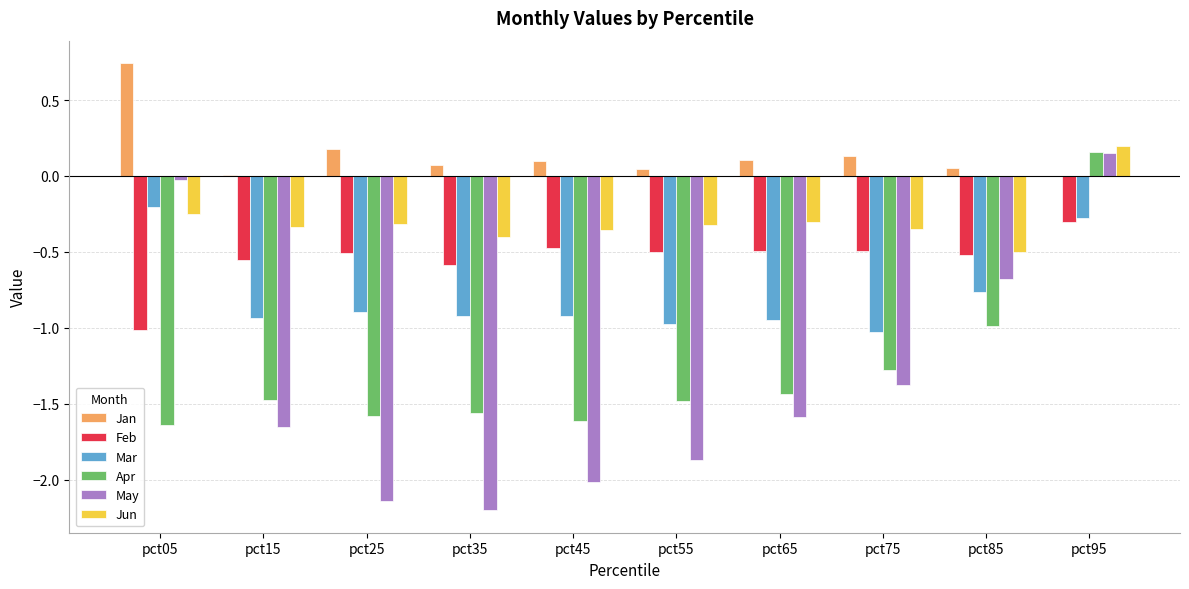

At which category does the chart reach its peak across all series?

pct05